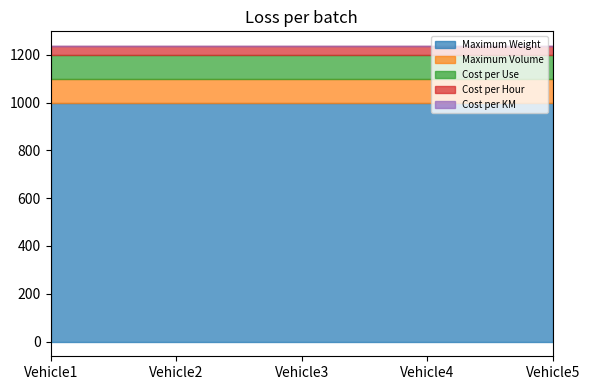

At which label is Maximum Weight closest to 1000?

Vehicle1